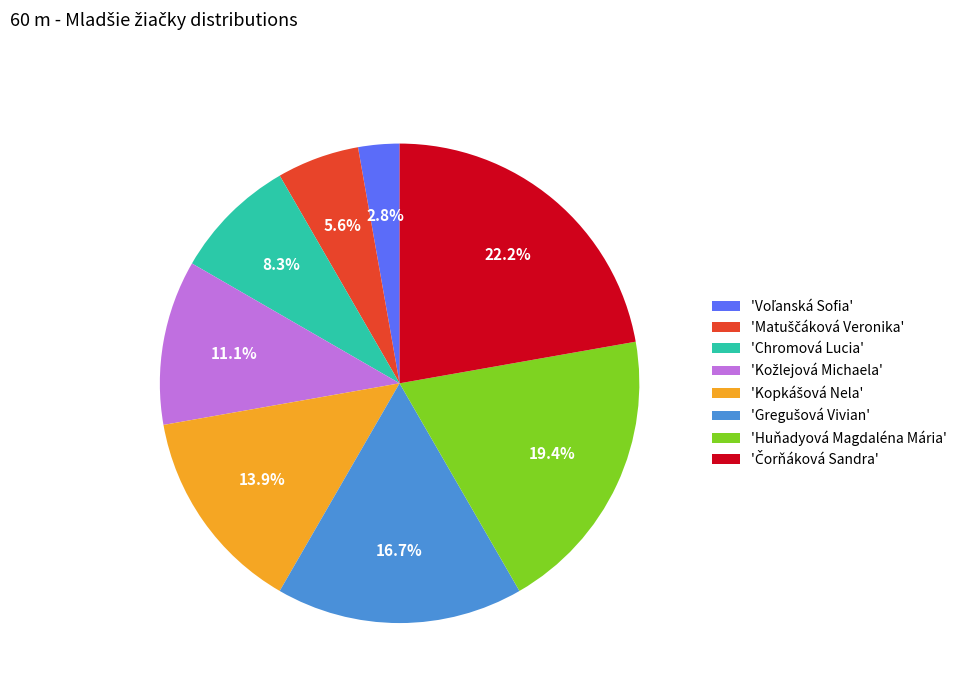

Is the sum of 'Chromová Lucia' and 'Huňadyová Magdaléna Mária' greater than half?

No